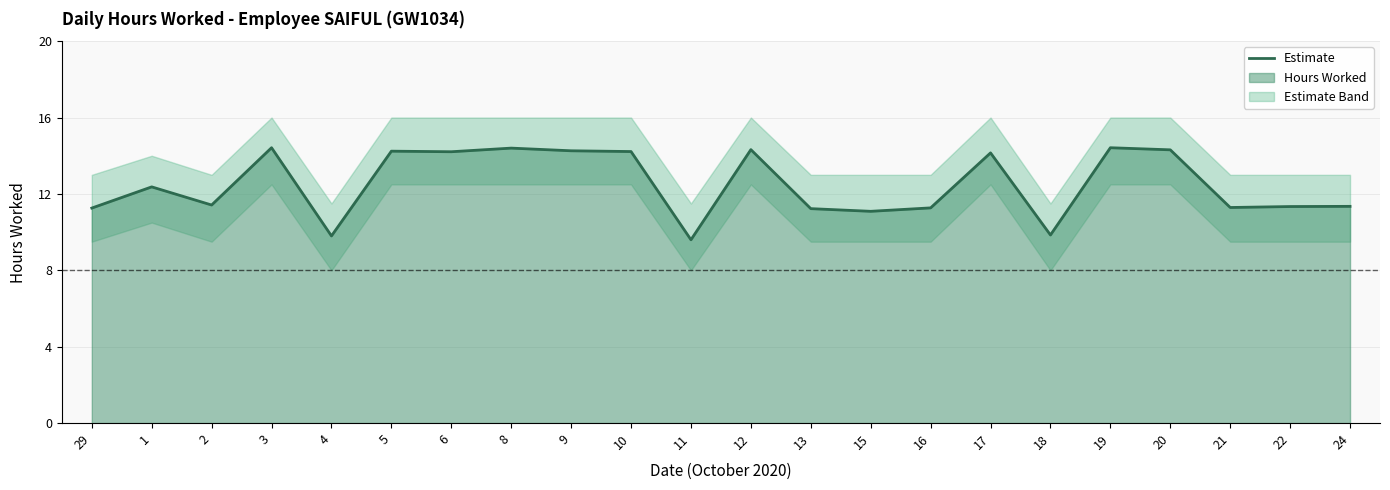

How many interior local valleys (lower than both neighbors) does the data have?

7